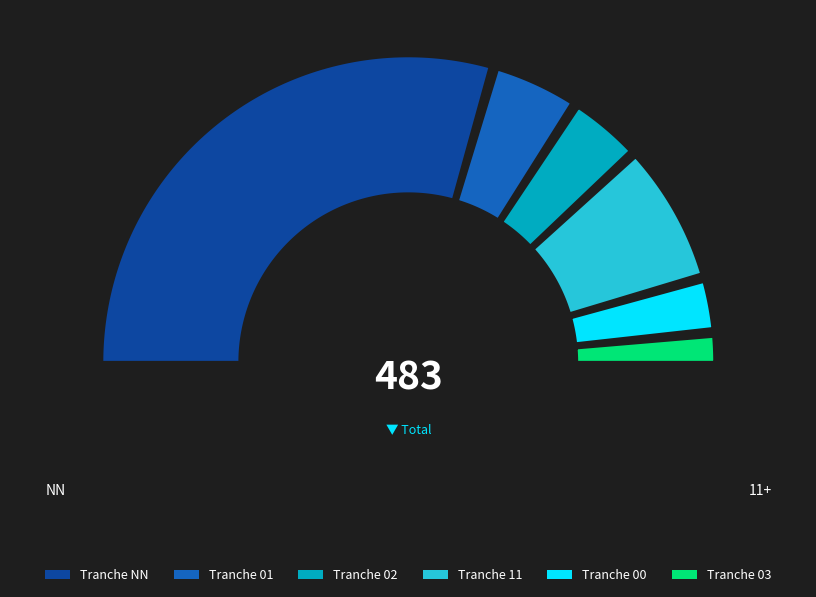

To the nearest percent, what is the combined percentage of NN and 01?

68%